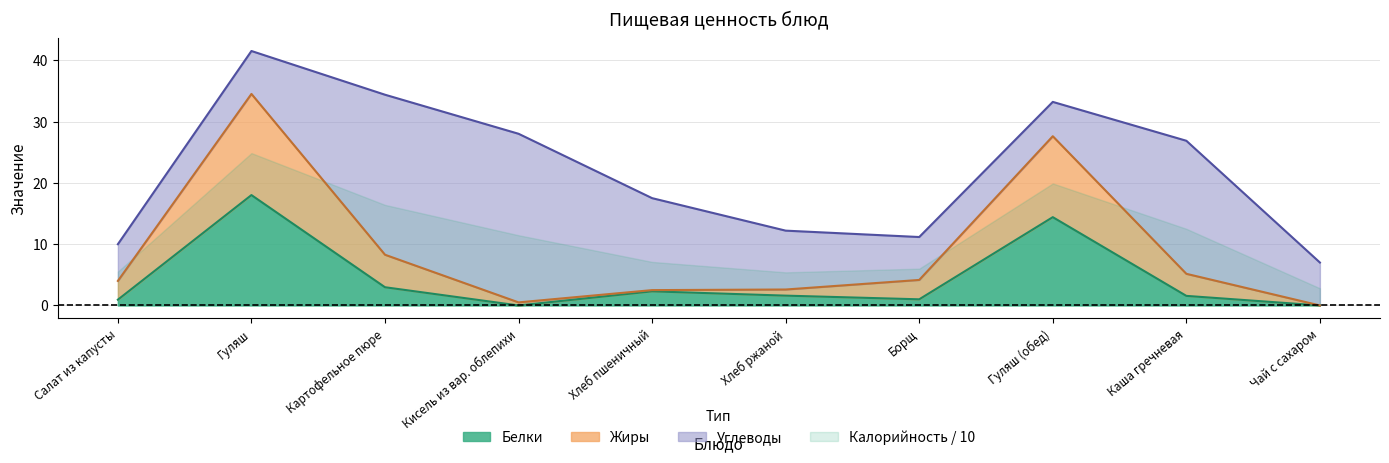

True or false: Белки and Жиры cross at least once.

False